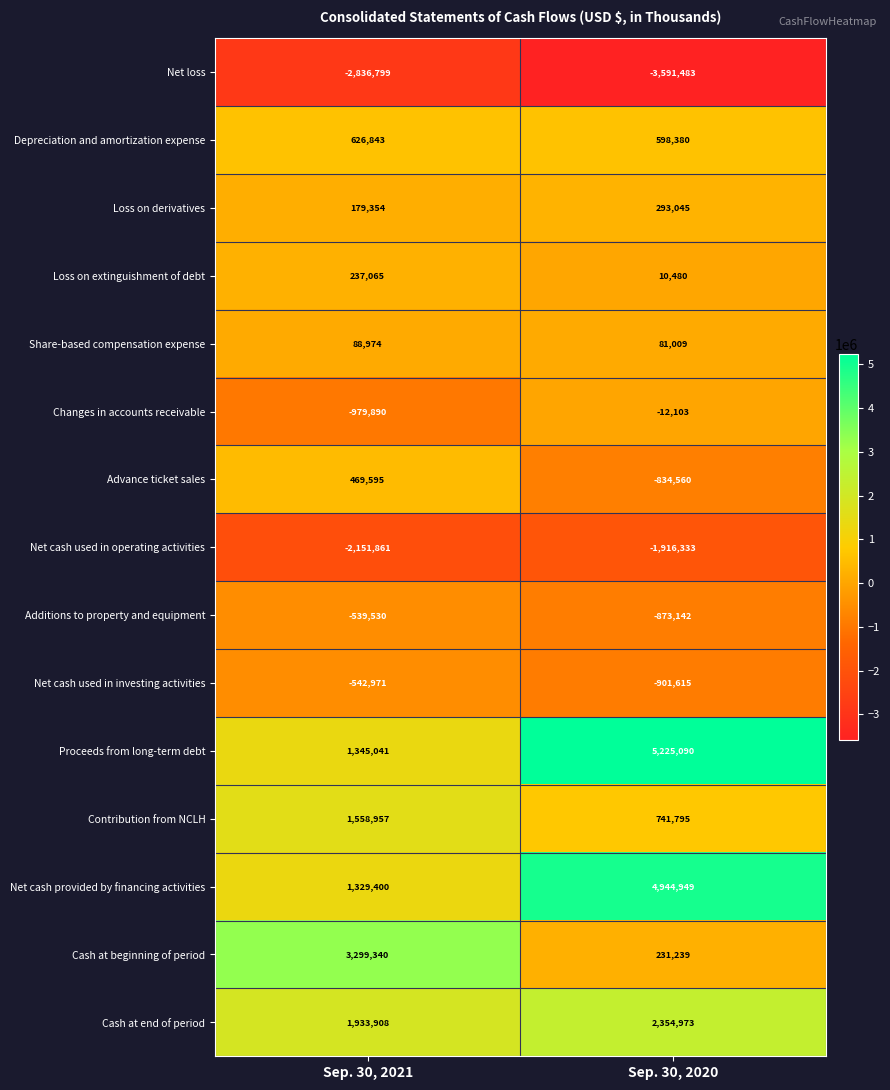

What is the maximum value for Net cash used in investing activities?

-542971